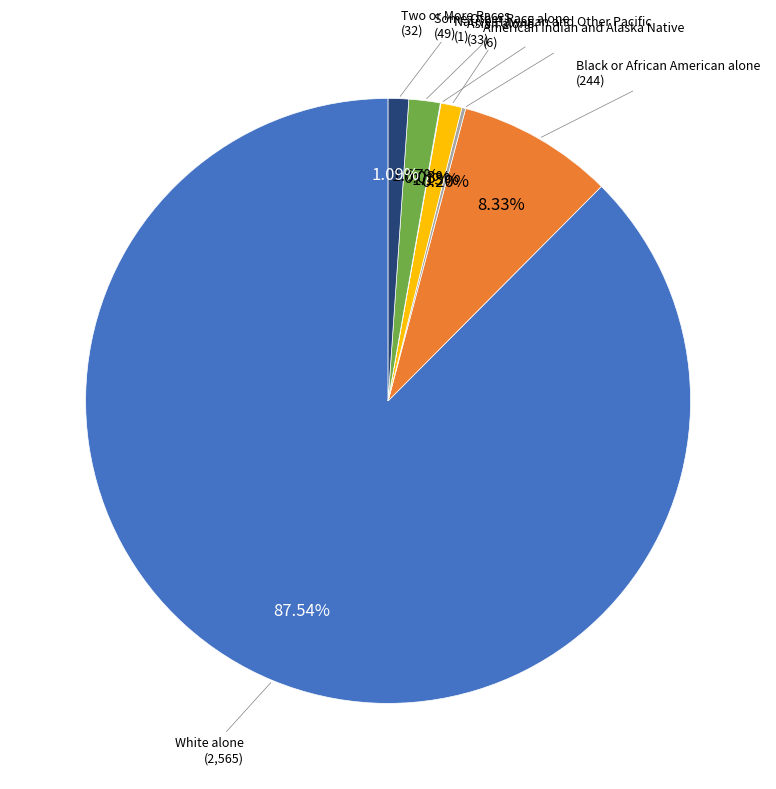

Is there a majority slice in this chart?

Yes